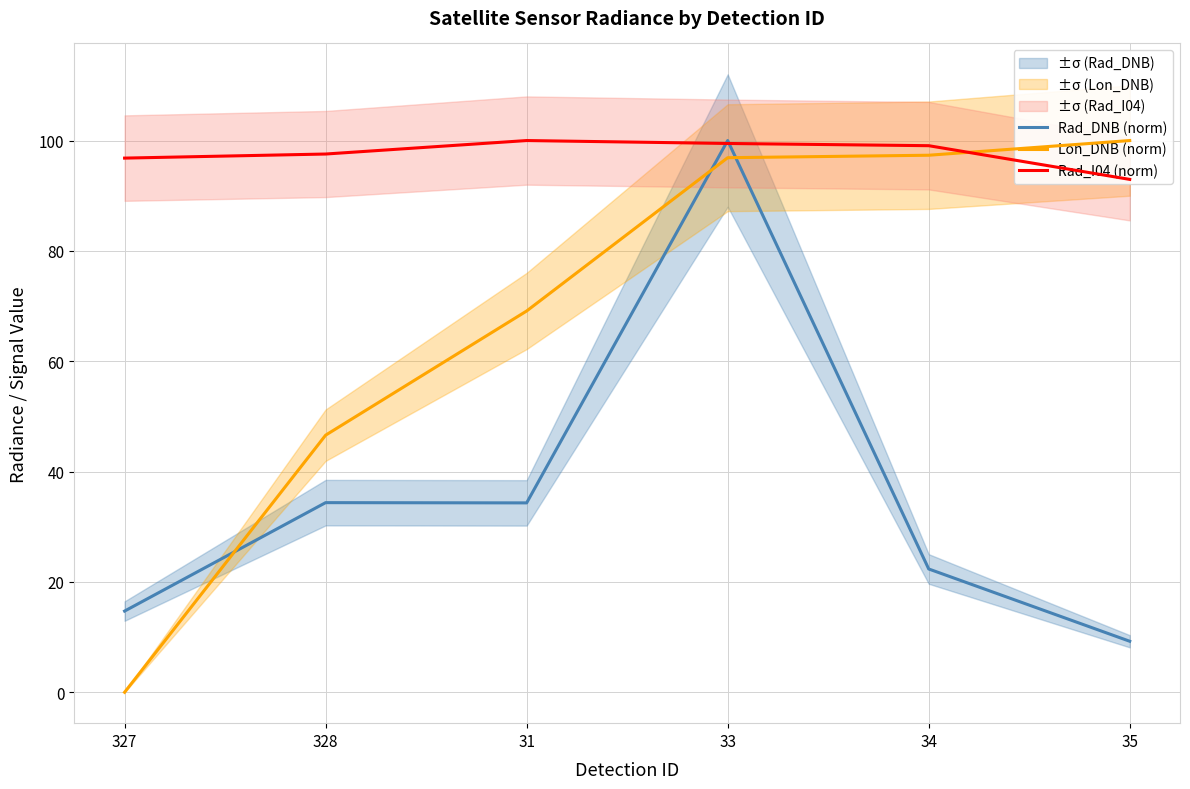

Where is Rad_I04 (norm) nearest to the value 96?

327